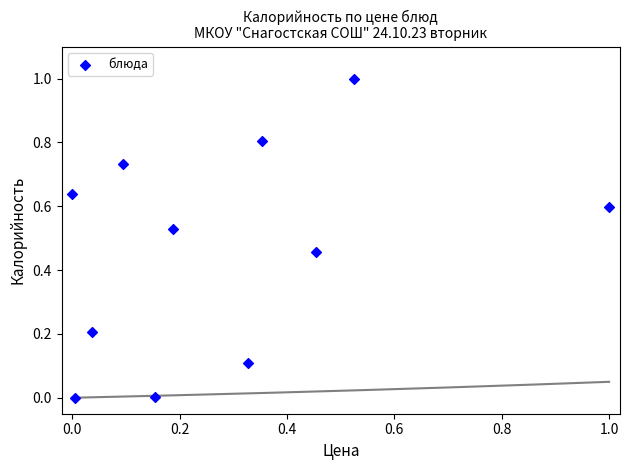

What is the range of Y values (max minus min)?

1.0